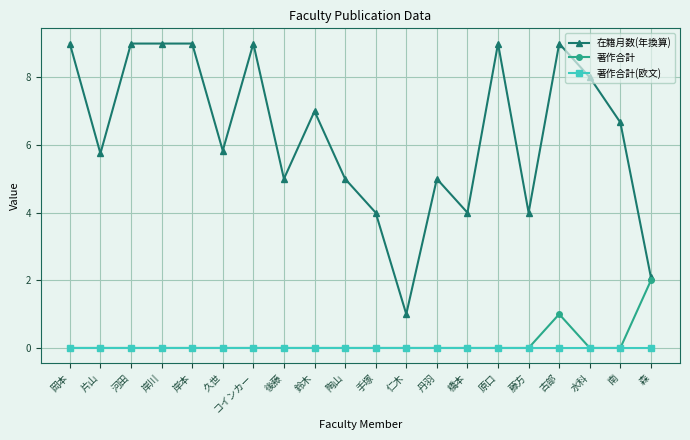

What is the total value across all series at 河田?

9.0